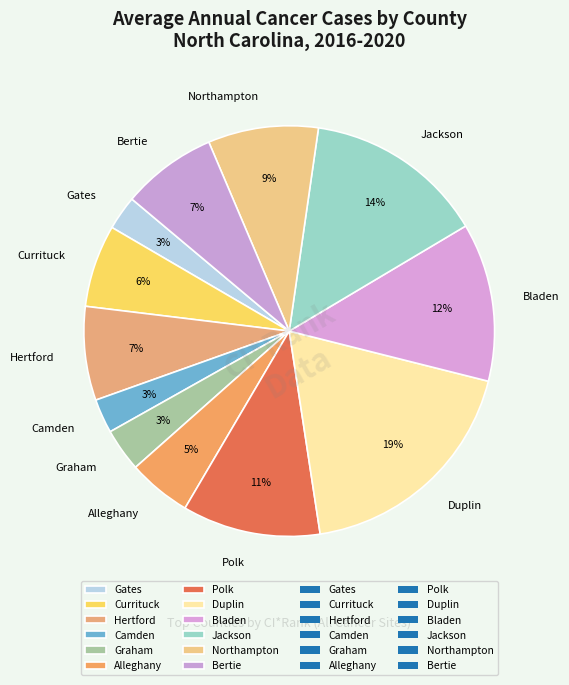

True or false: Jackson accounts for 26% of the total.

False